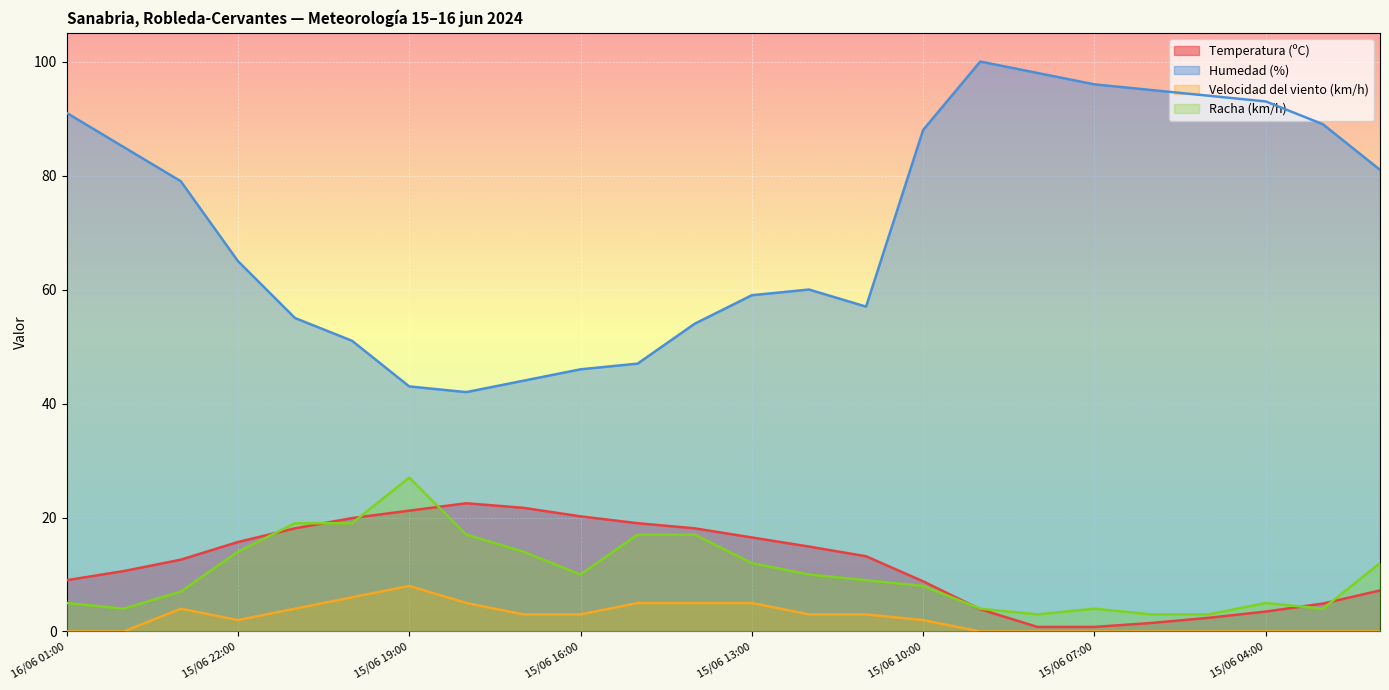

True or false: Velocidad del viento (km/h) and Temperatura (ºC) intersect in this chart.

False